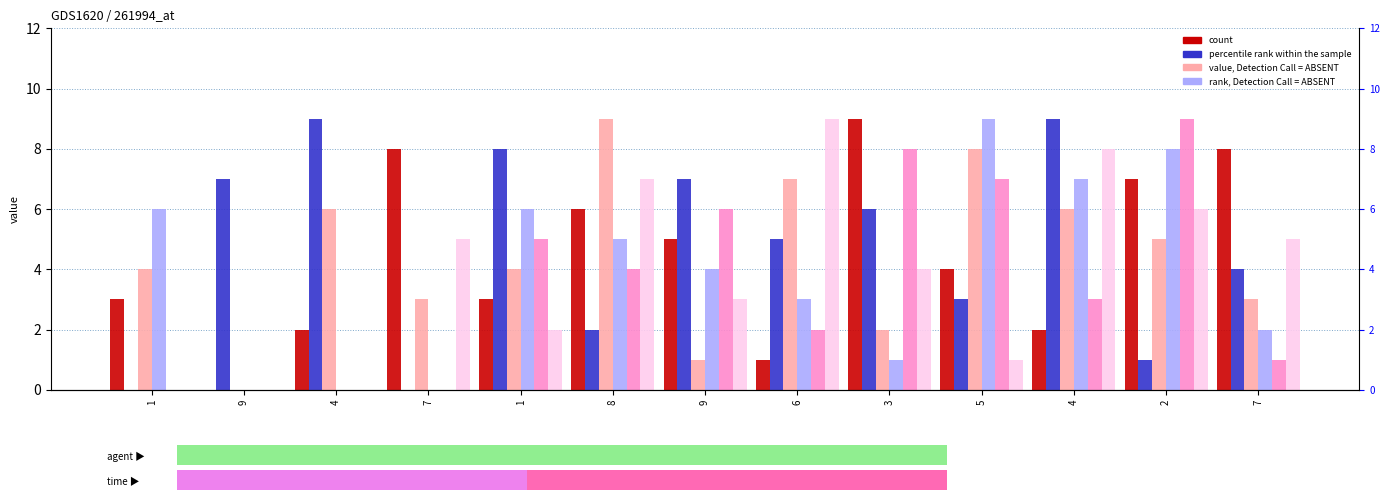

Are the bars horizontal?

No